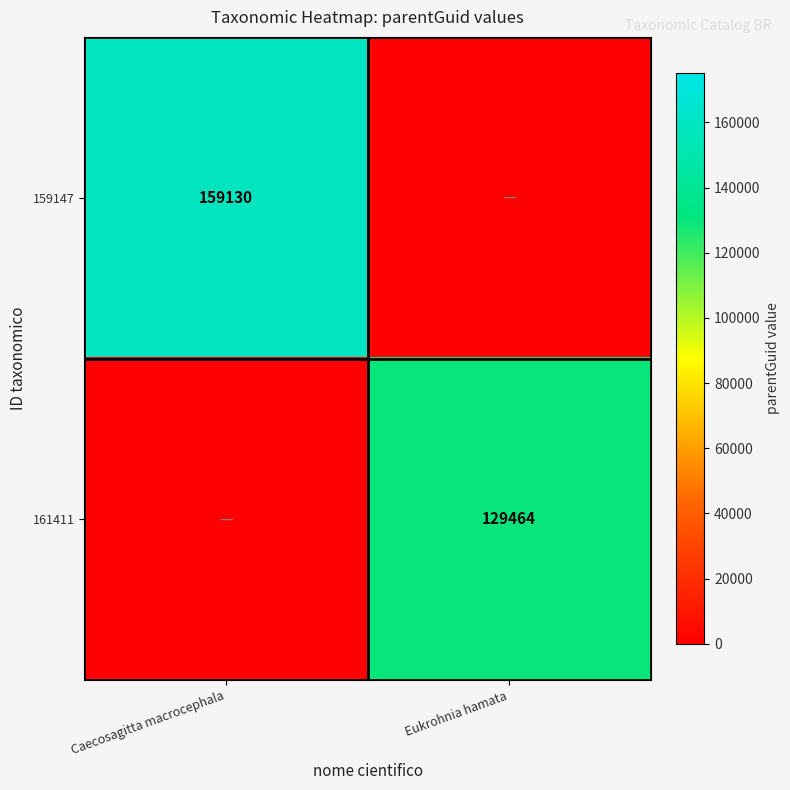

Is the value of 159147 at Caecosagitta macrocephala greater than the value of 161411 at Eukrohnia hamata?

Yes